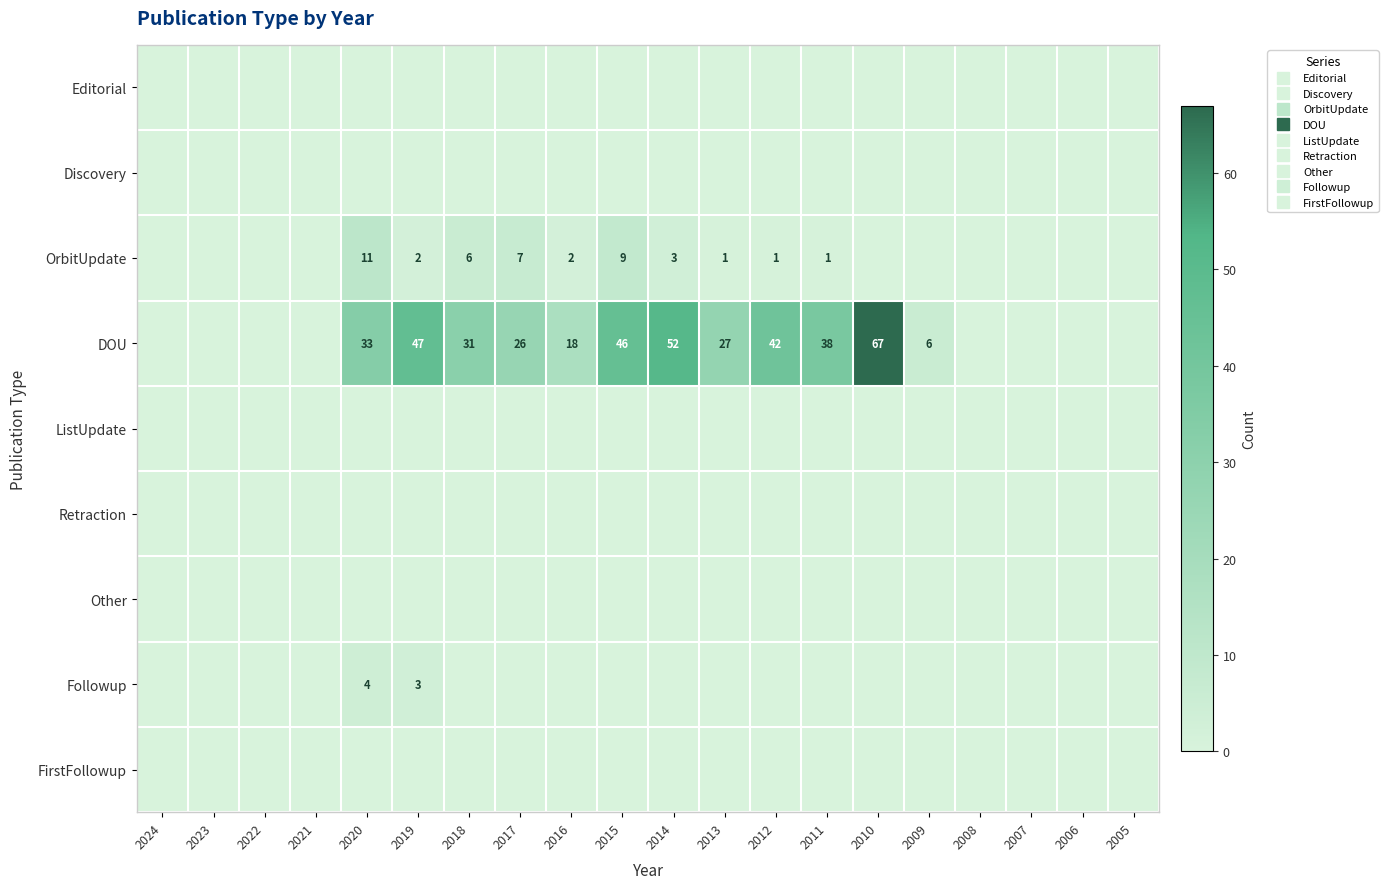

At which label is OrbitUpdate closest to 5?

2018